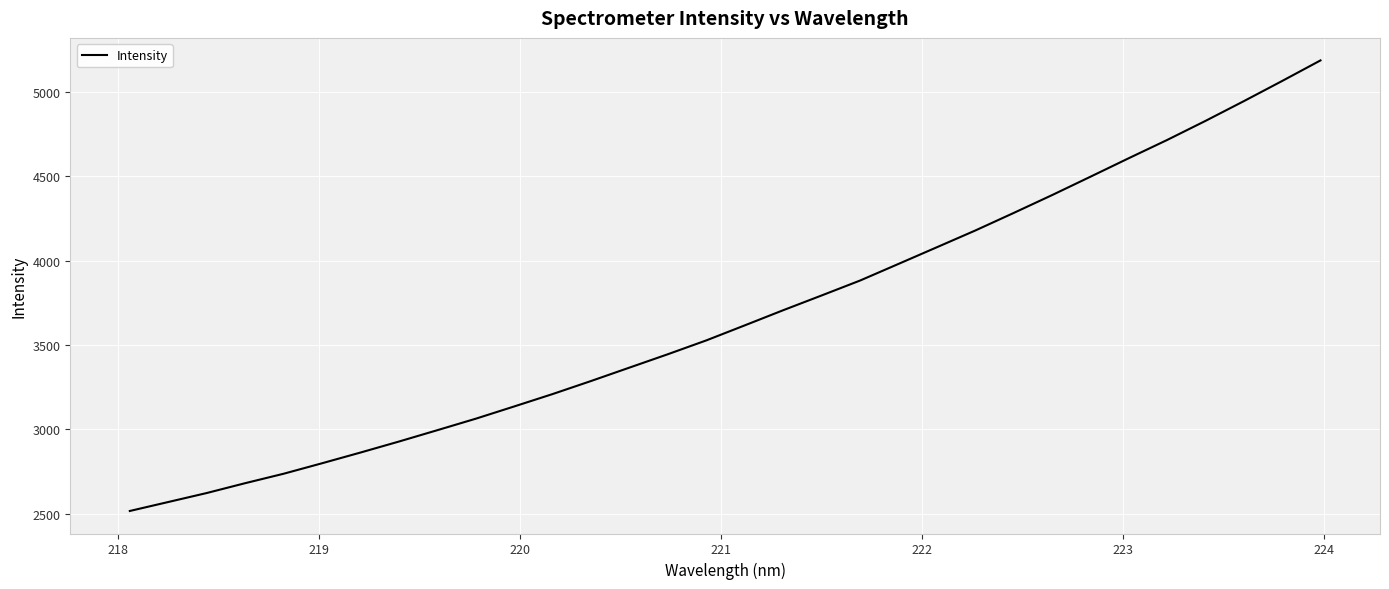

What is the smallest value displayed?

2515.4